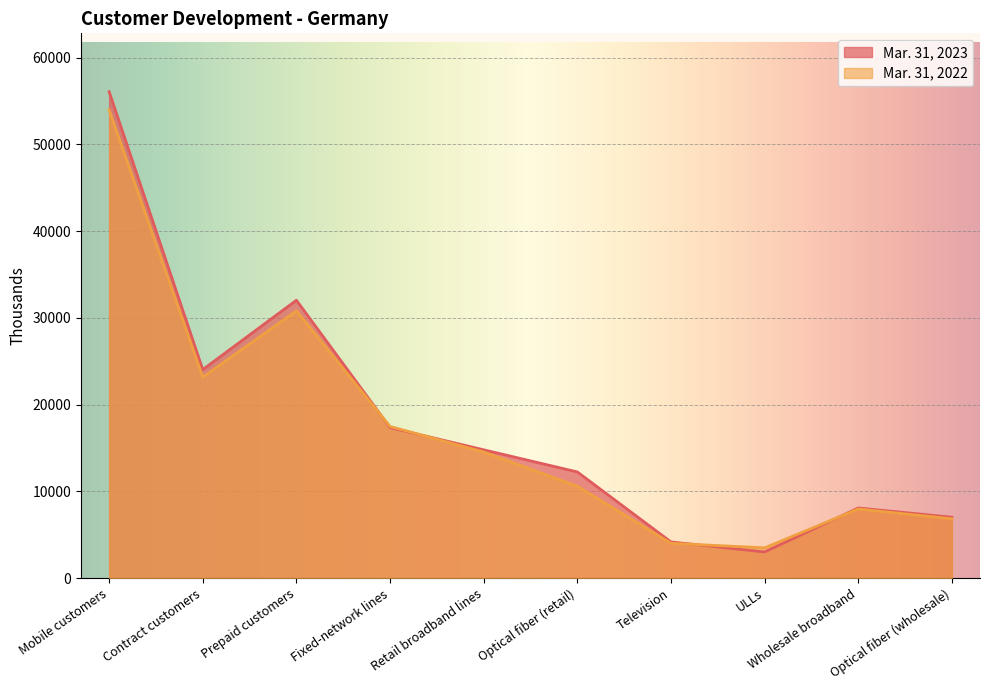

What is the total value across all series at Retail broadband lines?

29322